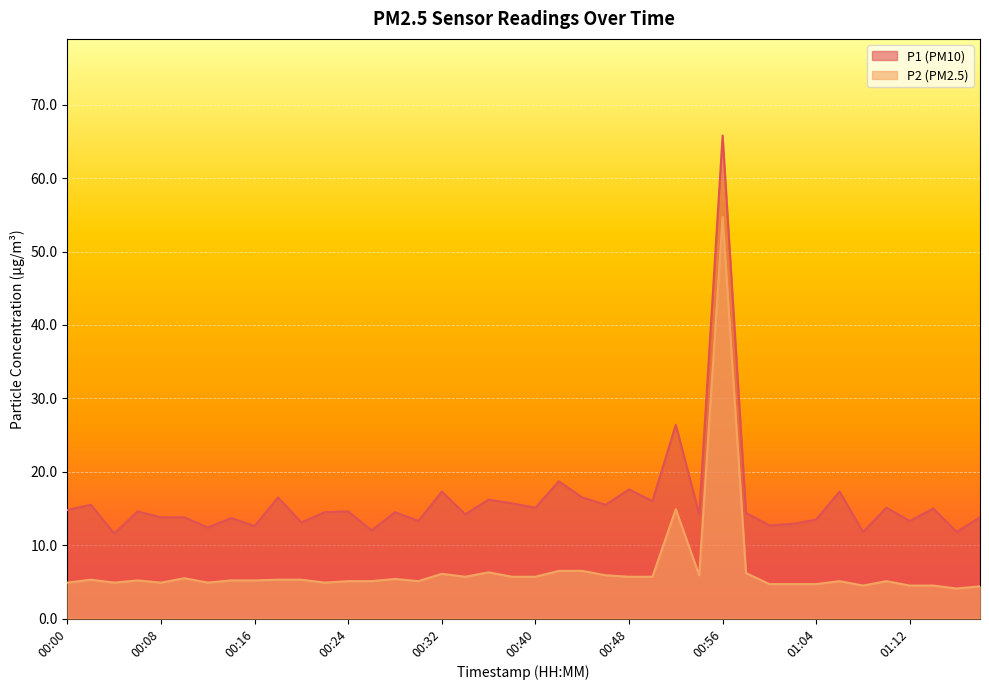

Which category has the lowest value in the P1 series?

00:04